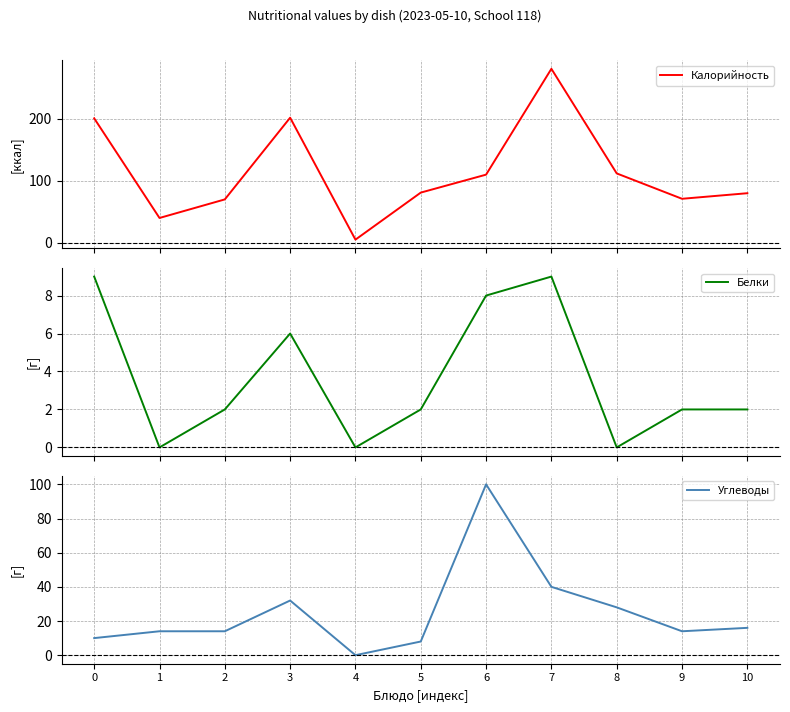

What is the total value across all series at 6?

218